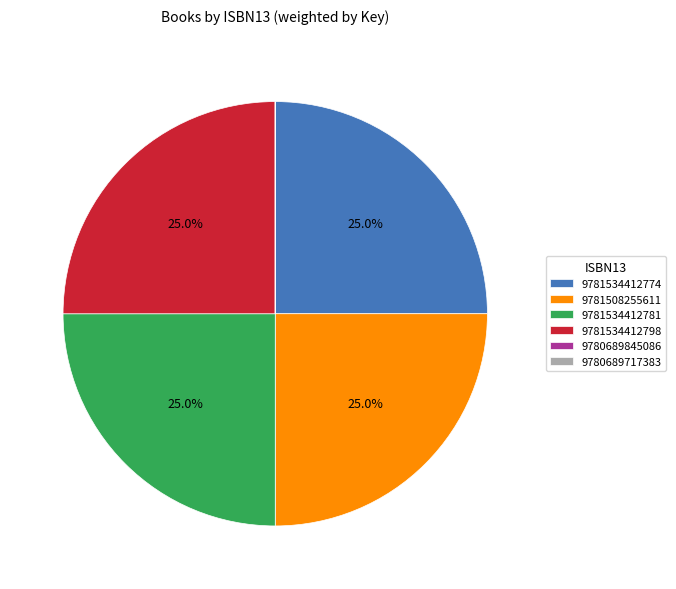

To the nearest percent, what percentage of the pie is 9781534412781?

25%